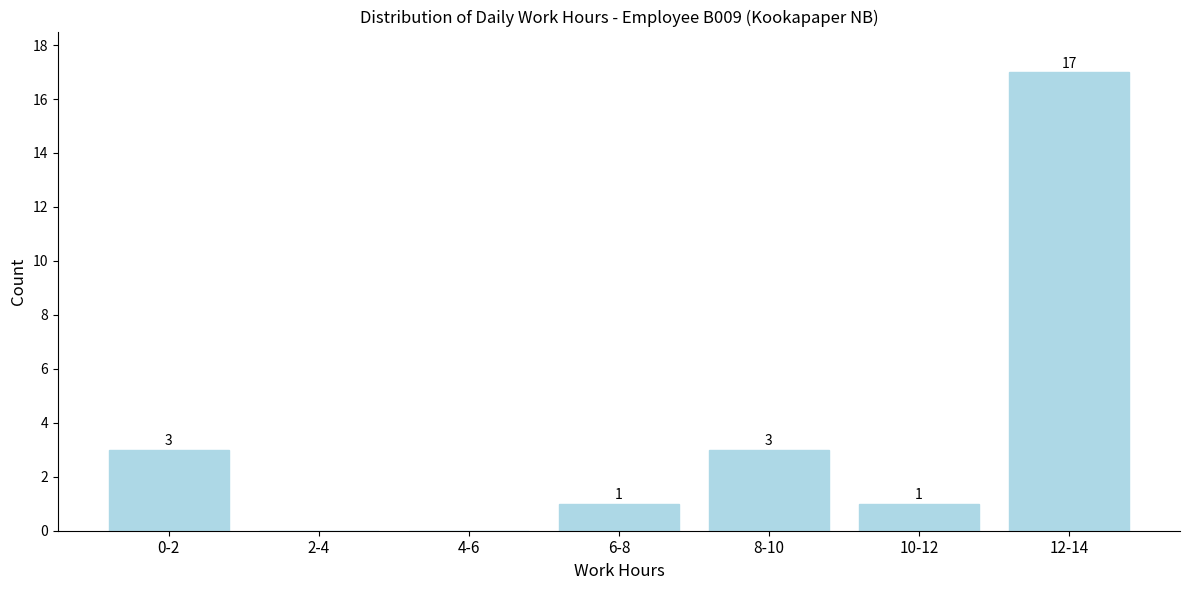

Reading left to right, transcribe all the data shown in this chart.

0-2=3	2-4=0	4-6=0	6-8=1	8-10=3	10-12=1	12-14=17